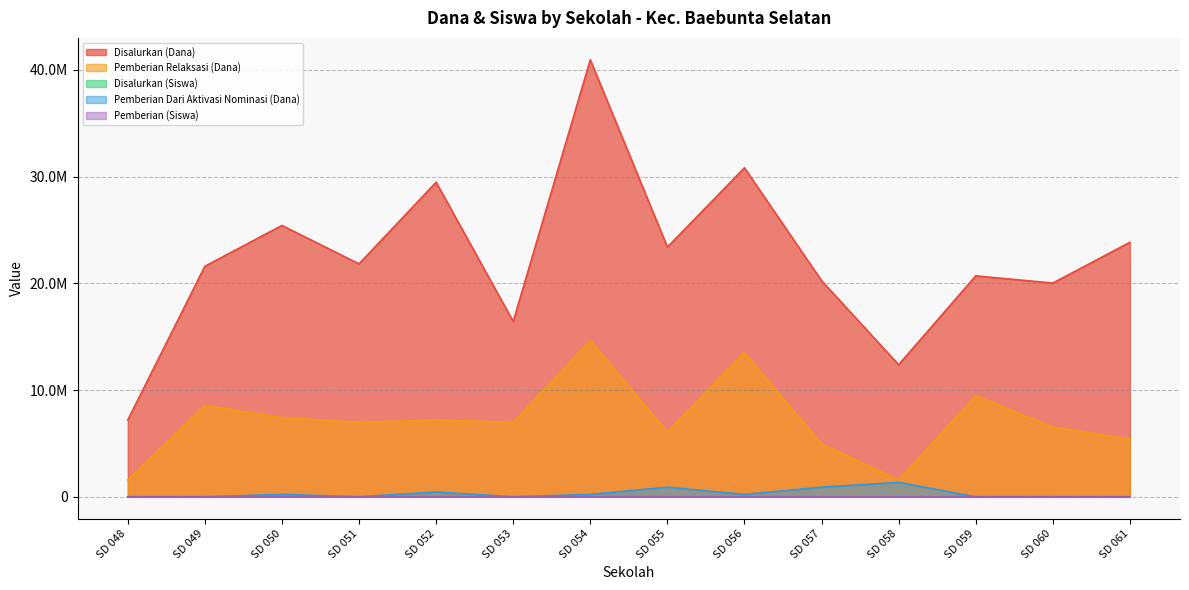

The Pemberian (Siswa) series shows 19 at SD 057. True or false?

False